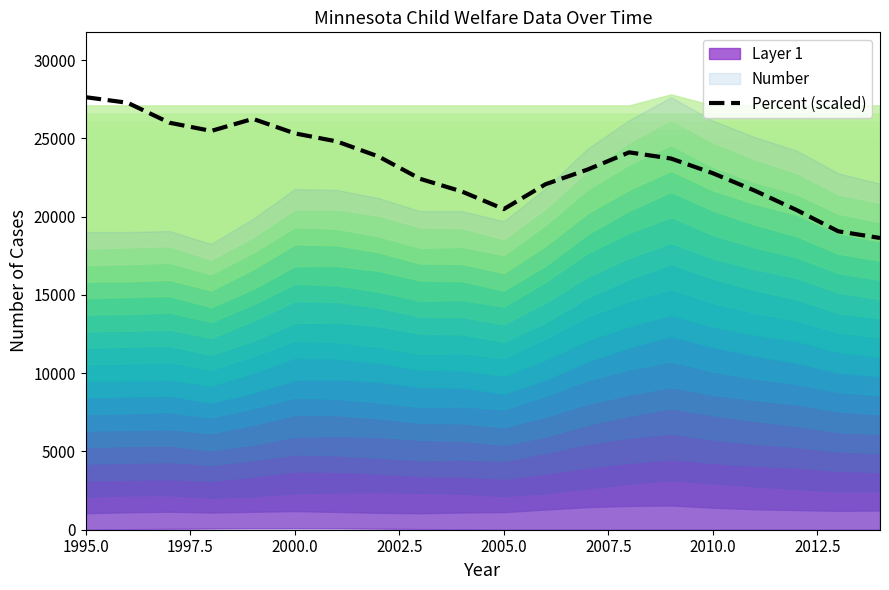

The Percent (scaled) series shows 5171.0 at 2005.0. True or false?

False